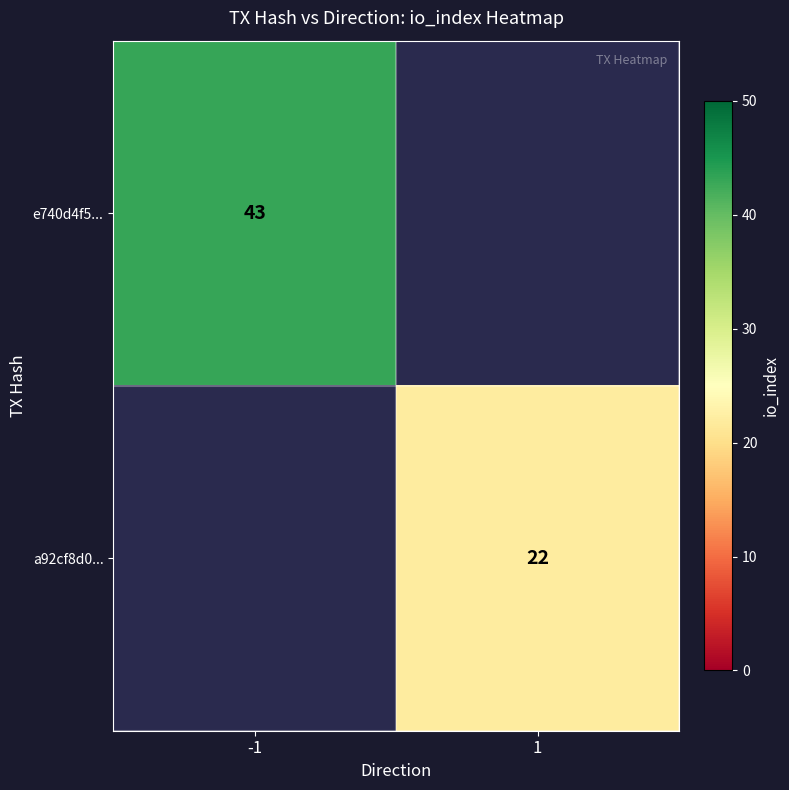

The value of e740d4f5... at -1 is 43. True or false?

True